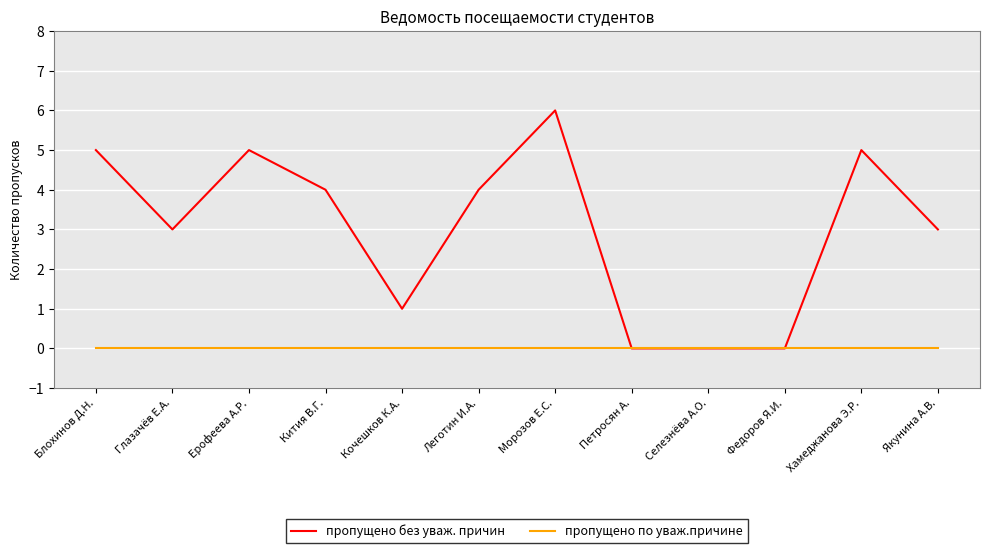

The value of пропущено без уваж. причин at Федоров Я.И. is 0. True or false?

True